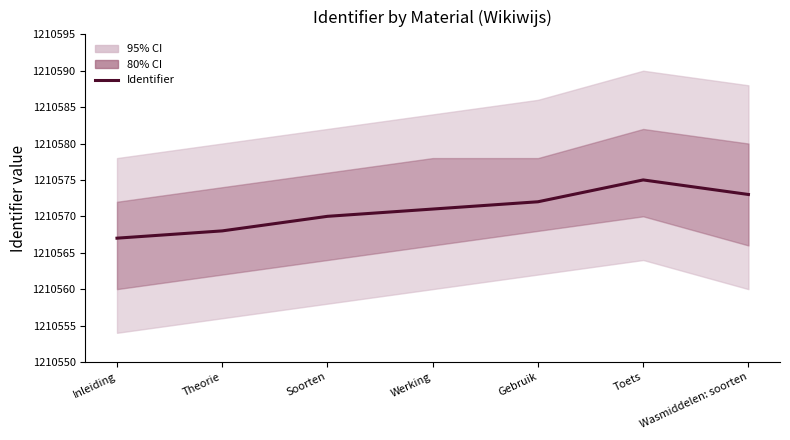

Does the chart display data point markers on the line(s)?

No